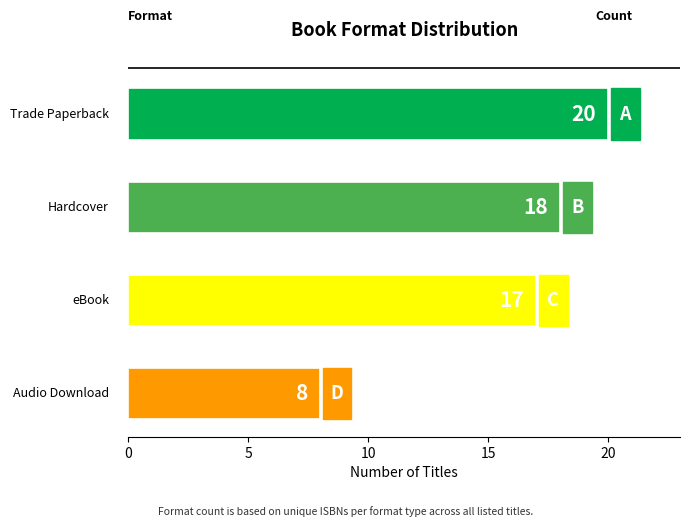

What is the smallest value displayed?

8